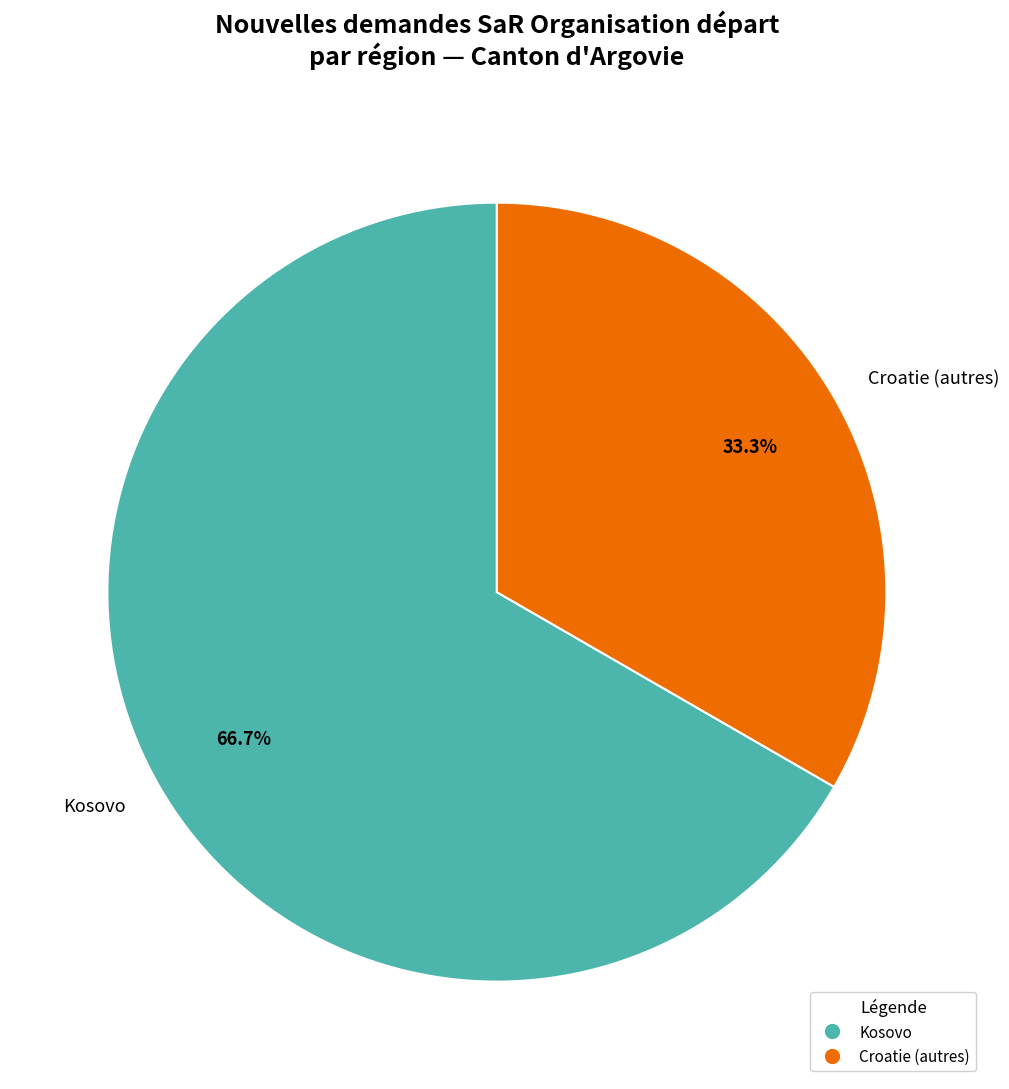

Rank the categories by value from lowest to highest.

Croatie (autres), Kosovo